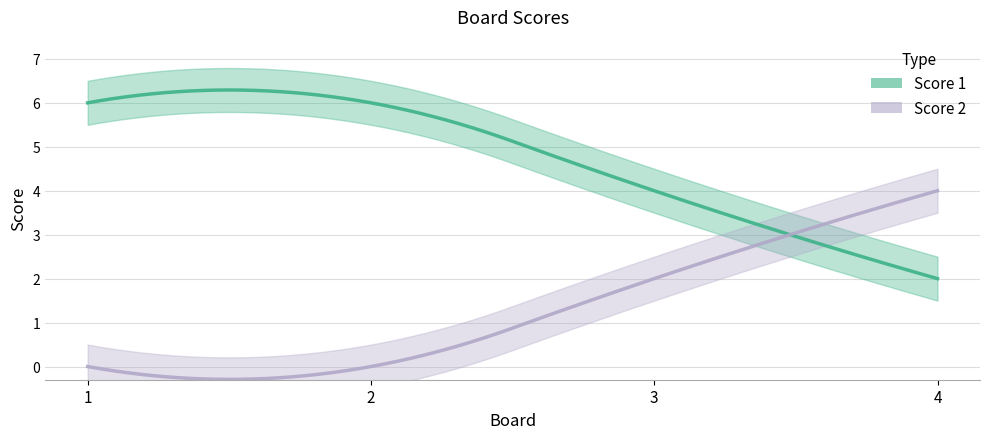

How many lines are shown in the chart?

2